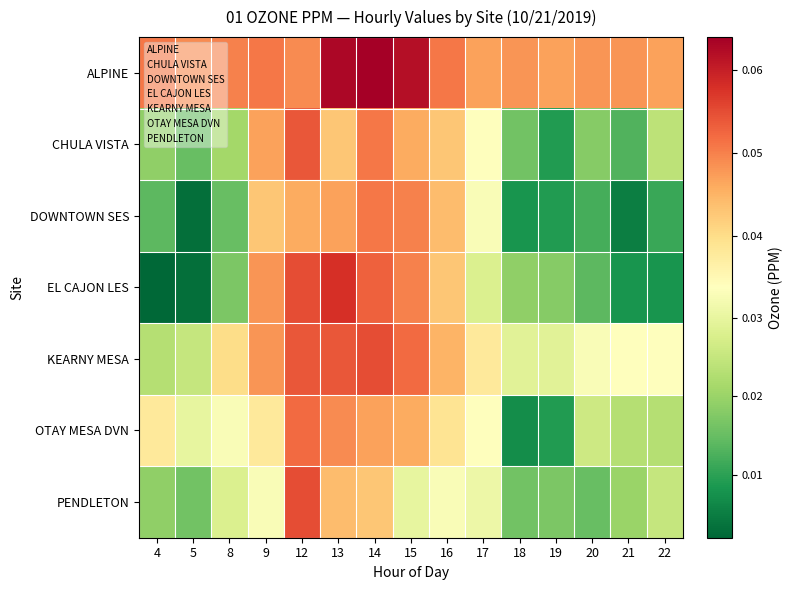

Rank the series at 13 from lowest to highest value.

CHULA VISTA, PENDLETON, DOWNTOWN SES, OTAY MESA DVN, KEARNY MESA, EL CAJON LES, ALPINE